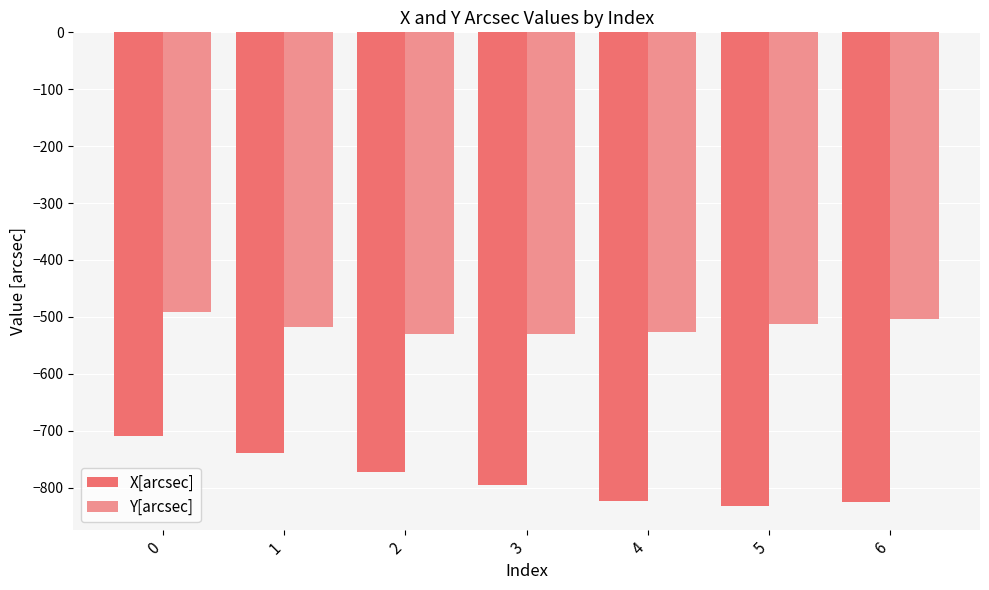

Read the X[arcsec] value at 2.

-772.5